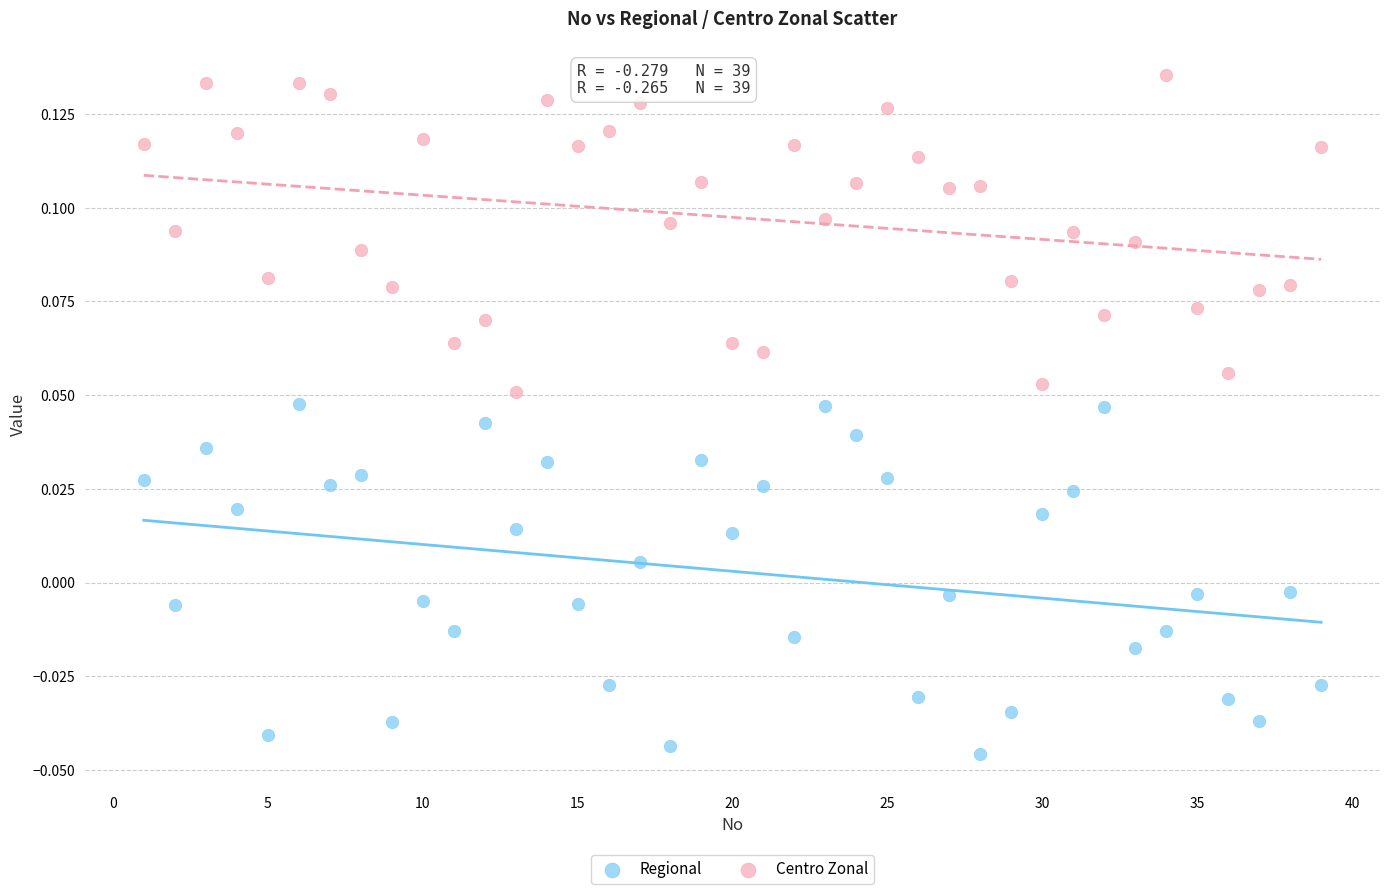

Which series contains the highest Y value?

Centro Zonal